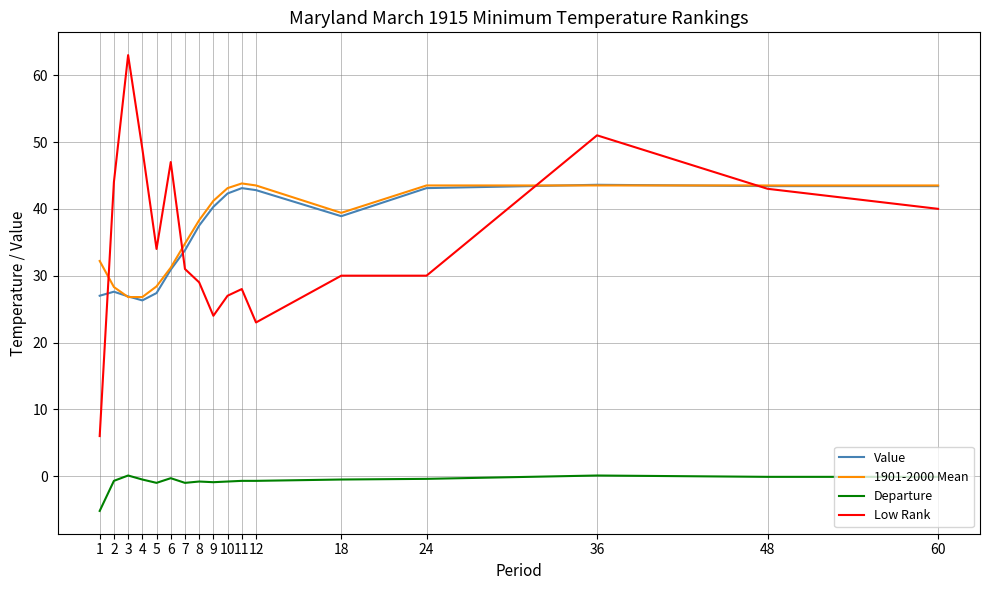

Rank the series at 1 from lowest to highest value.

Departure, Low Rank, Value, 1901-2000 Mean